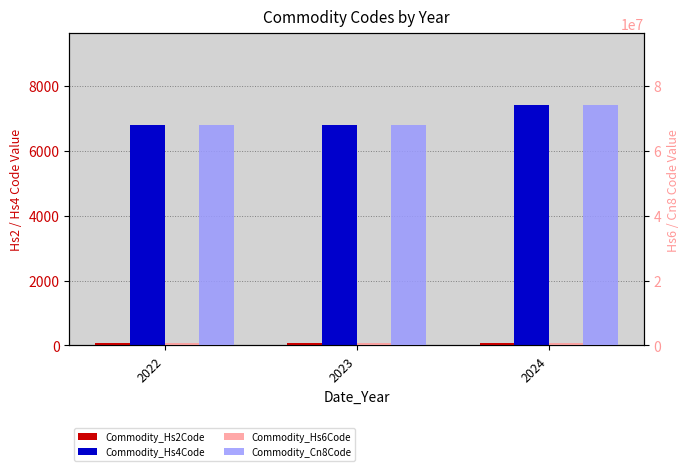

How many values in the Commodity_Hs4Code series exceed 6815?

1